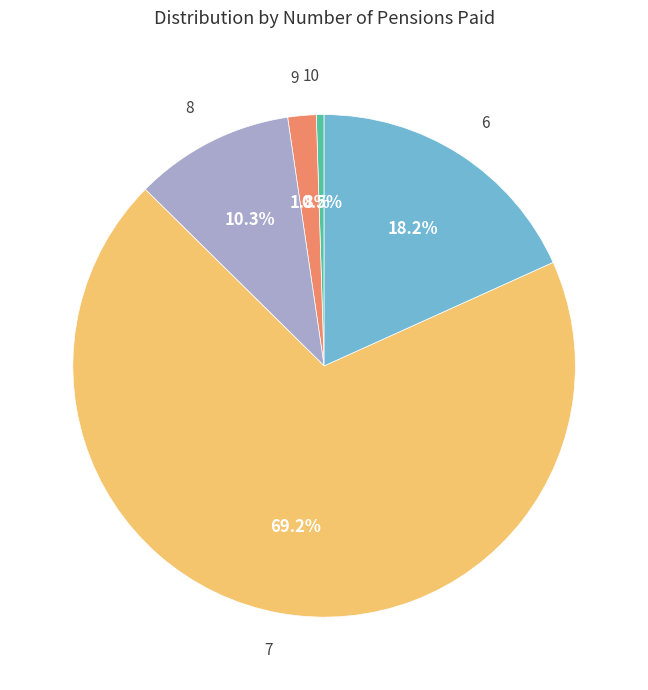

Which has a higher value, 9 or 7?

7